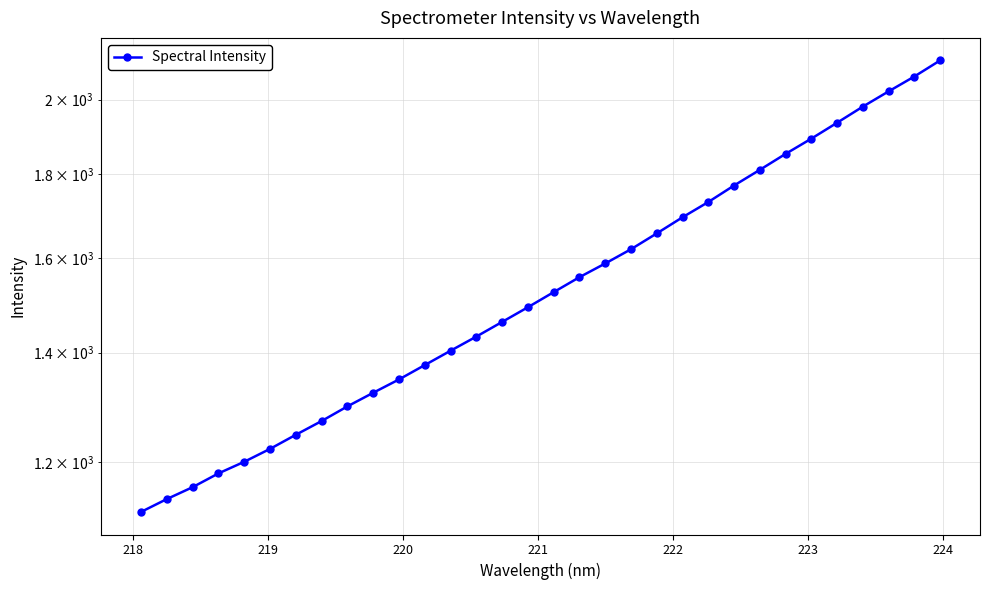

What is the difference between the maximum and minimum values?

994.9